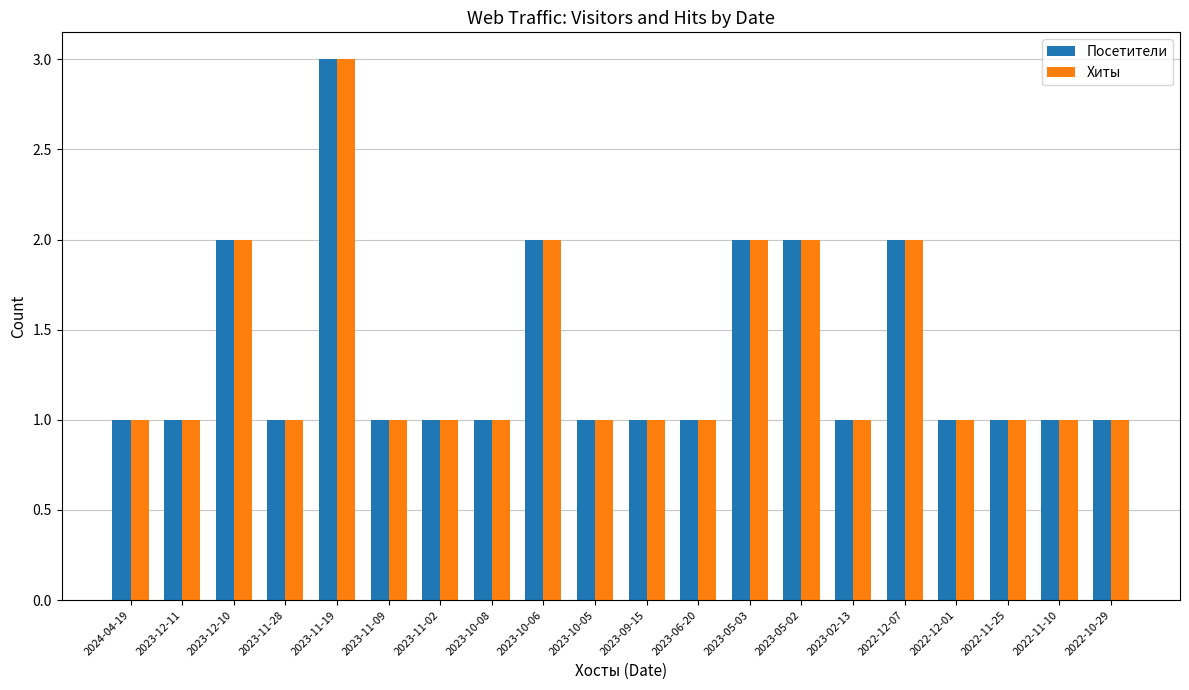

What is the maximum value for Хиты?

3